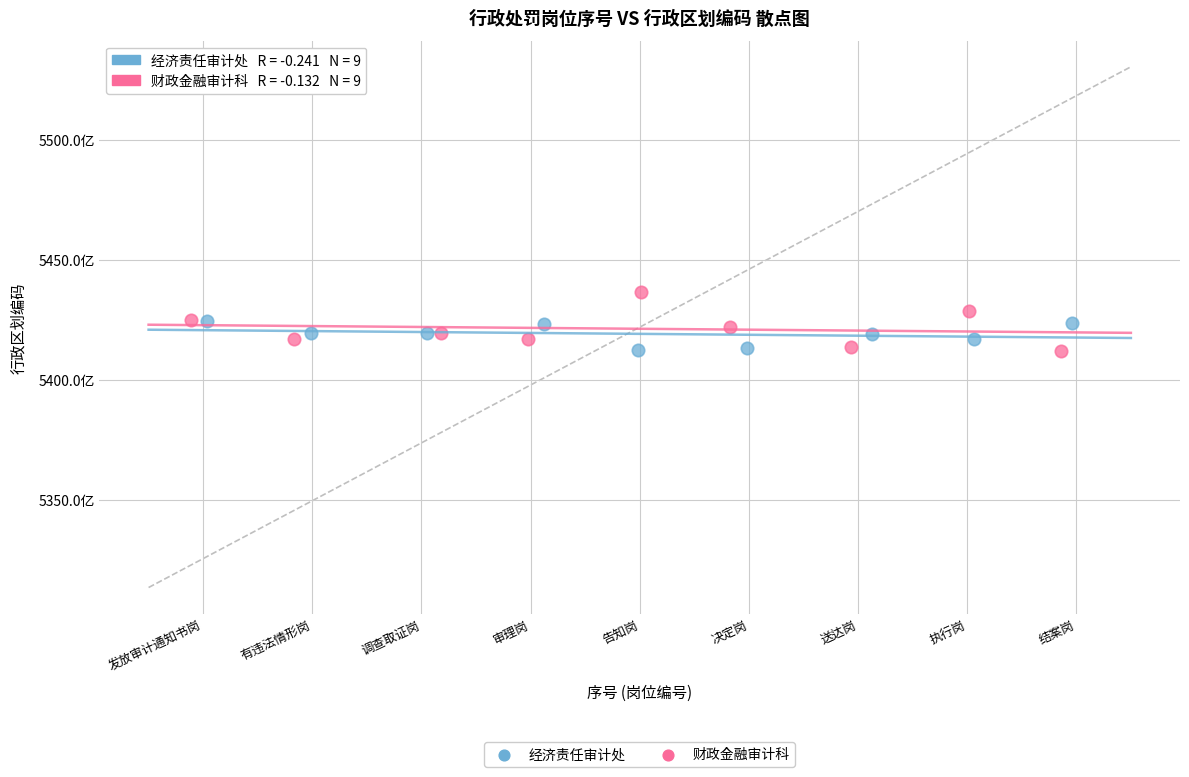

Which series reaches the maximum Y coordinate?

财政金融审计科